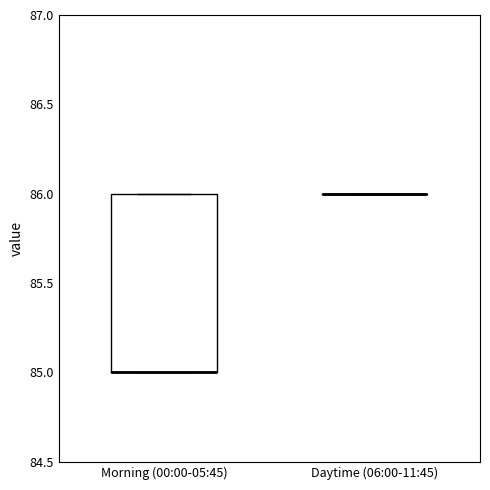

Comparing the boxes themselves (not the whiskers), which one is the tallest?

Morning (00:00-05:45)